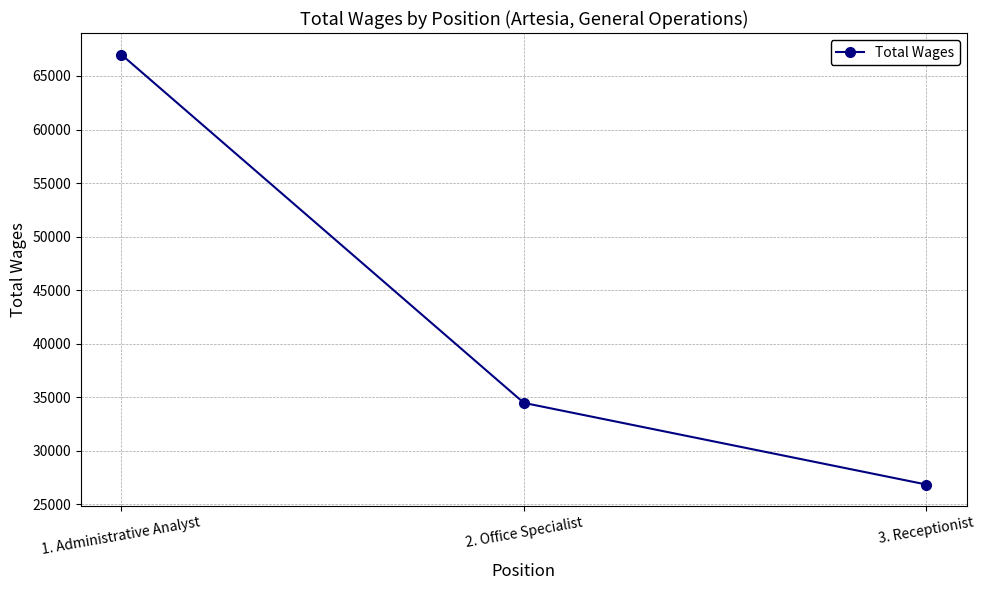

What is the value of the 3rd point from the left?

26852